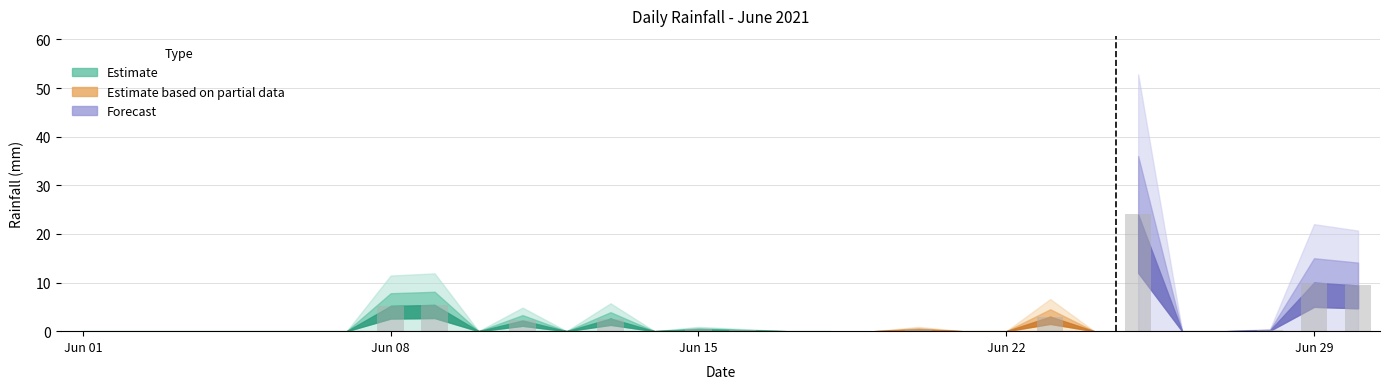

What is the ratio of the value at 2021-06-16 to the value at 2021-06-13?

0.1